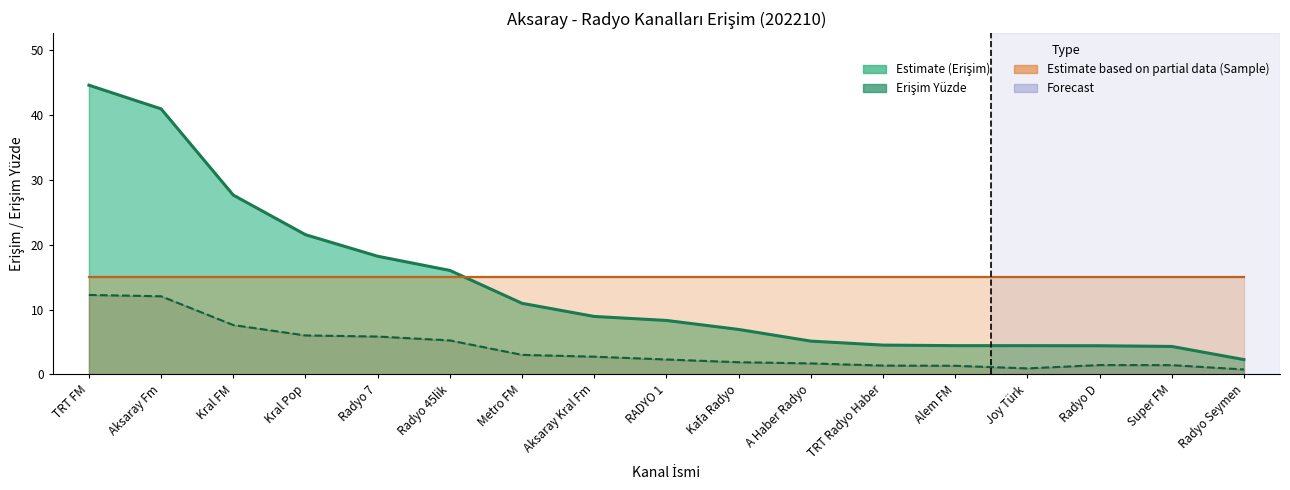

The Erişim series shows 27.6 at Kral FM. True or false?

True